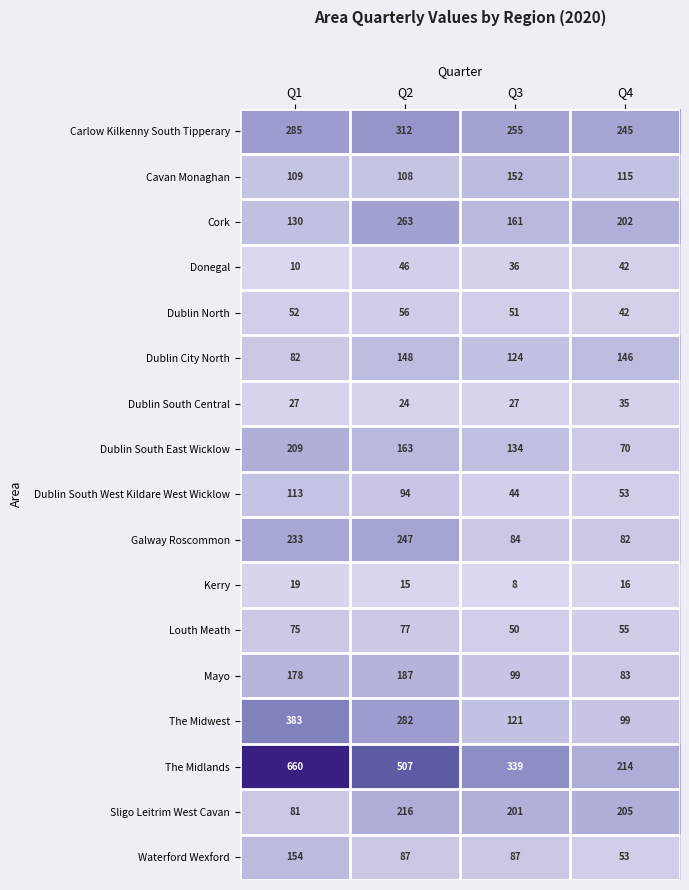

At how many categories does at least one series exceed 206?

4